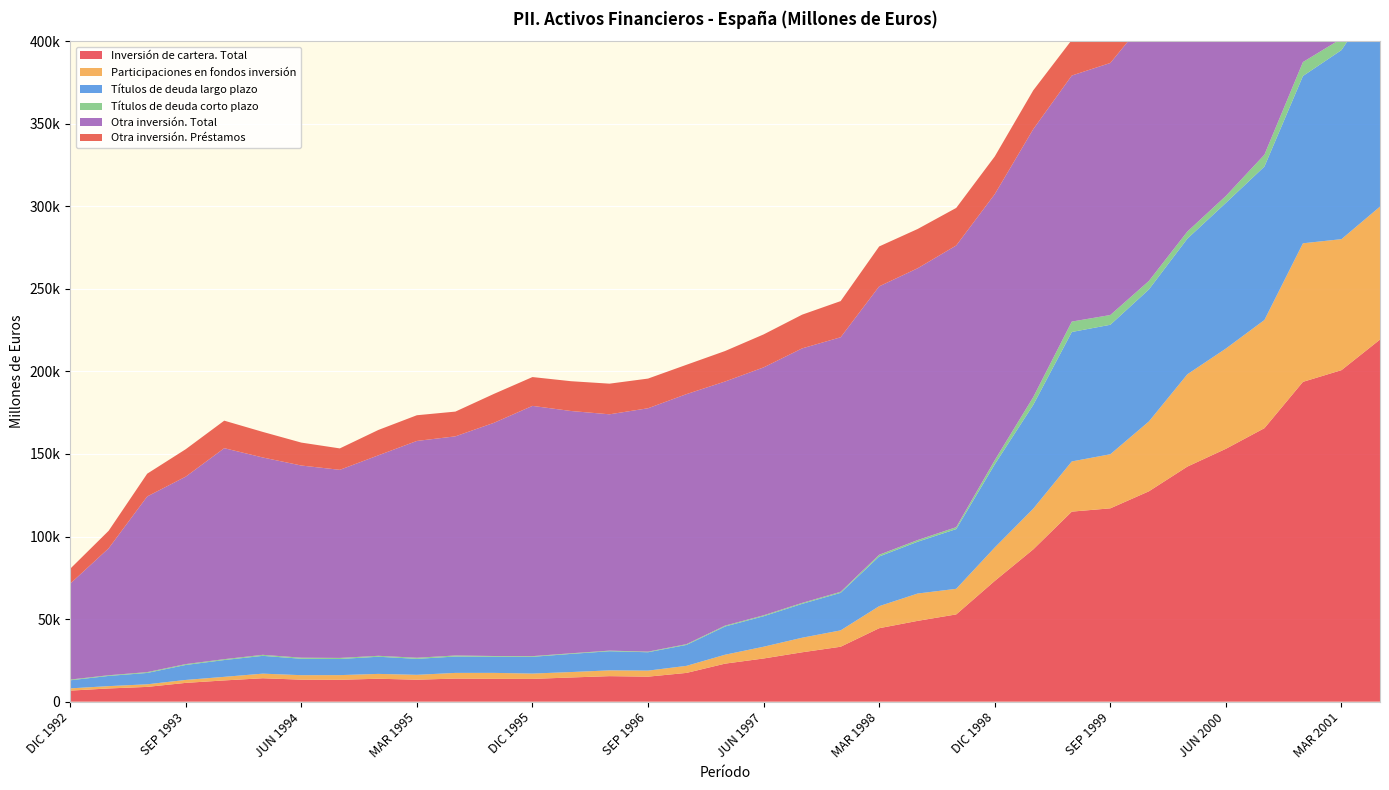

Reading left to right, transcribe all the data shown in this chart.

Inversión de cartera. Total: 6689	8002	8948	11377	12868	14186	13317	13249	13887	13300	13984	13828	13787	14648	15457	15150	17422	23029	26152	29907	33269	44486	48942	52842	73126	92243	115094	117081	127387	142363	153144	165636	193682	200774	219293
Participaciones en fondos inversión: 1358	1413	1571	1781	2167	2785	2726	2827	2933	2959	3439	3606	3226	3289	3501	3655	4272	5409	7124	8817	9917	13359	16557	15507	20250	24648	30397	32760	42282	55919	60718	65518	83918	79333	80528
Títulos de deuda largo plazo: 4886	6175	6881	9076	10174	10781	9946	9762	10396	9669	9922	9812	10150	10985	11586	11130	12685	17097	18461	20511	22733	30087	31369	36179	50358	62878	78393	78413	79946	82127	88202	92932	101315	114498	129691
Títulos de deuda corto plazo: 445	414	496	519	526	620	645	660	558	672	623	410	411	374	370	366	465	523	567	578	619	1040	1016	1156	2518	4718	6304	5908	5158	4317	4224	7186	8449	6944	9074
Otra inversión. Total: 58067	76896	106390	113523	127778	119510	116378	113910	121416	131297	132718	141218	151558	146738	143115	147395	151422	147841	150139	154140	154156	162545	164612	170590	161100	162257	149010	152641	160562	164181	164205	171585	175954	196683	188854
Otra inversión. Préstamos: 9008	10605	13783	16611	16668	15490	13888	12970	15359	15569	14986	17522	17455	18043	18560	17968	17775	18462	19969	20419	21896	24177	23776	22751	22828	23487	21554	22724	24334	25441	25589	26907	27623	29484	30375